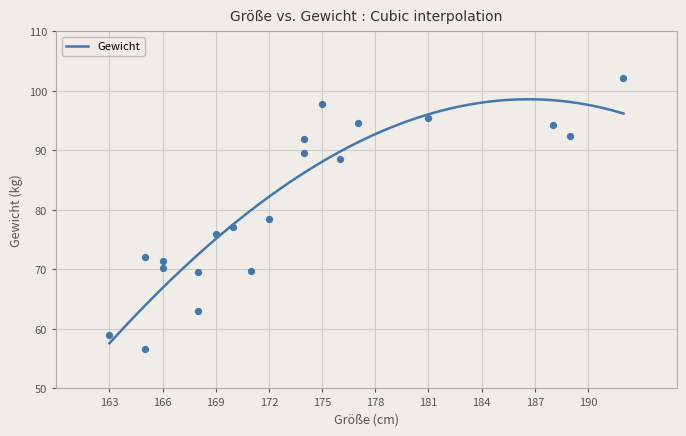

What is the ratio of the value at 177 to the value at 176?

1.1